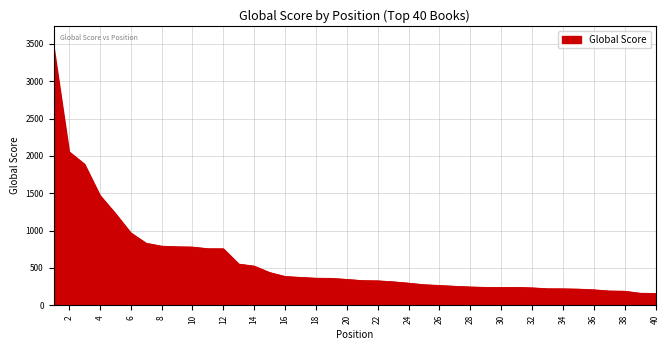

What is the minimum value shown in the chart?

159